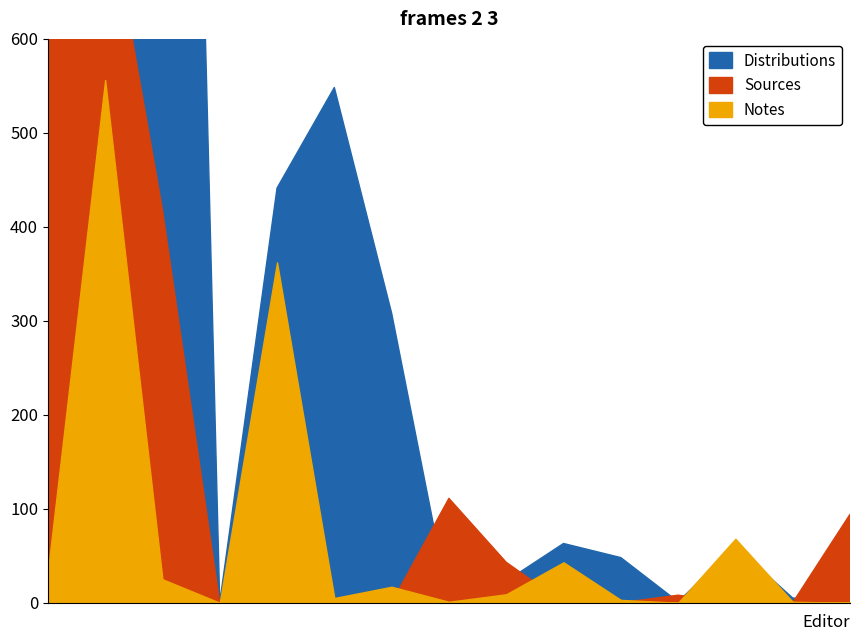

Rank the series at Tyler, Seth from lowest to highest value.

Notes, Sources, Distributions